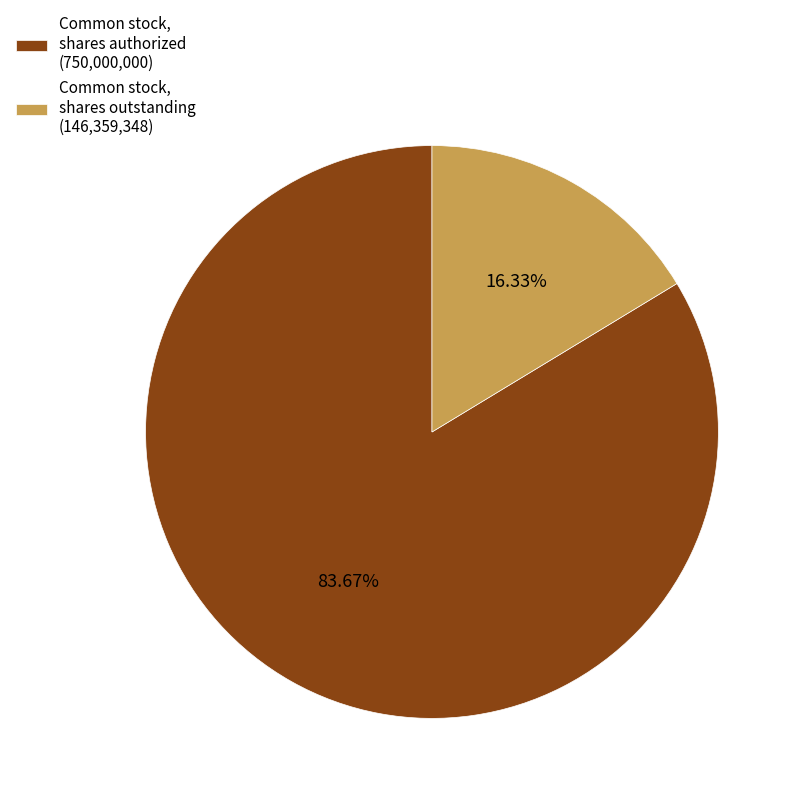

Which slice is the smallest?

Common stock, shares outstanding